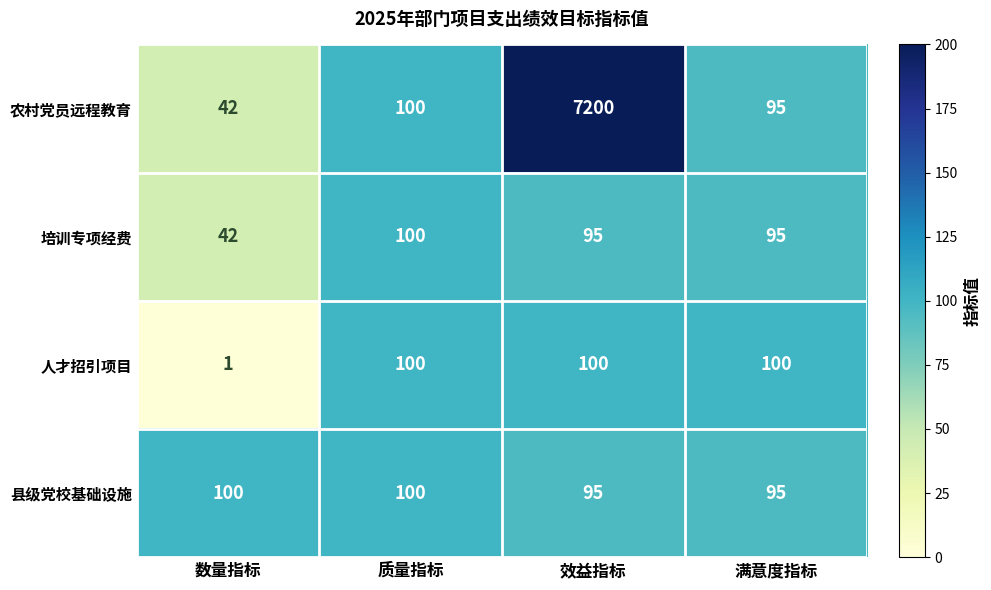

What is the difference between the maximum and minimum values in the 培训专项经费 series?

58